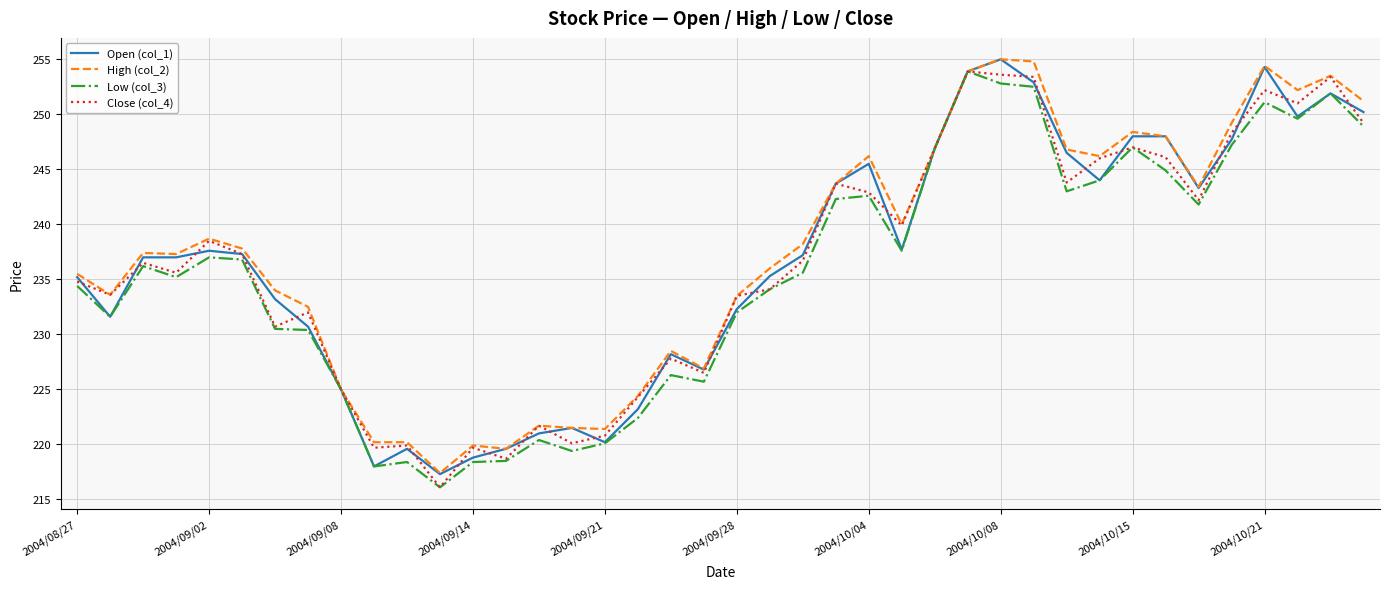

What is the smallest value displayed?

216.1